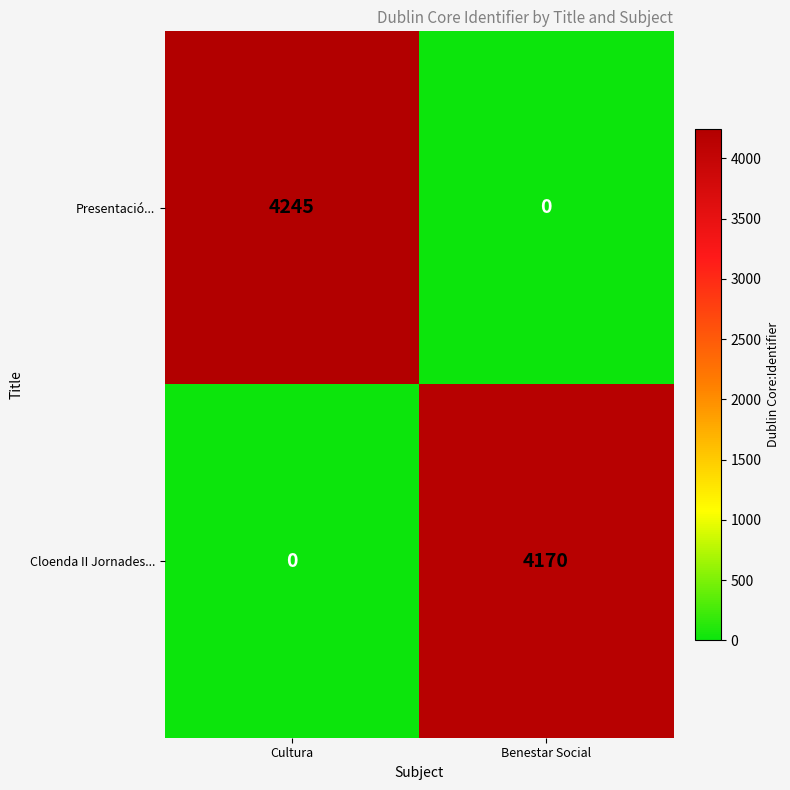

Which label corresponds to the largest value in the chart?

Cultura